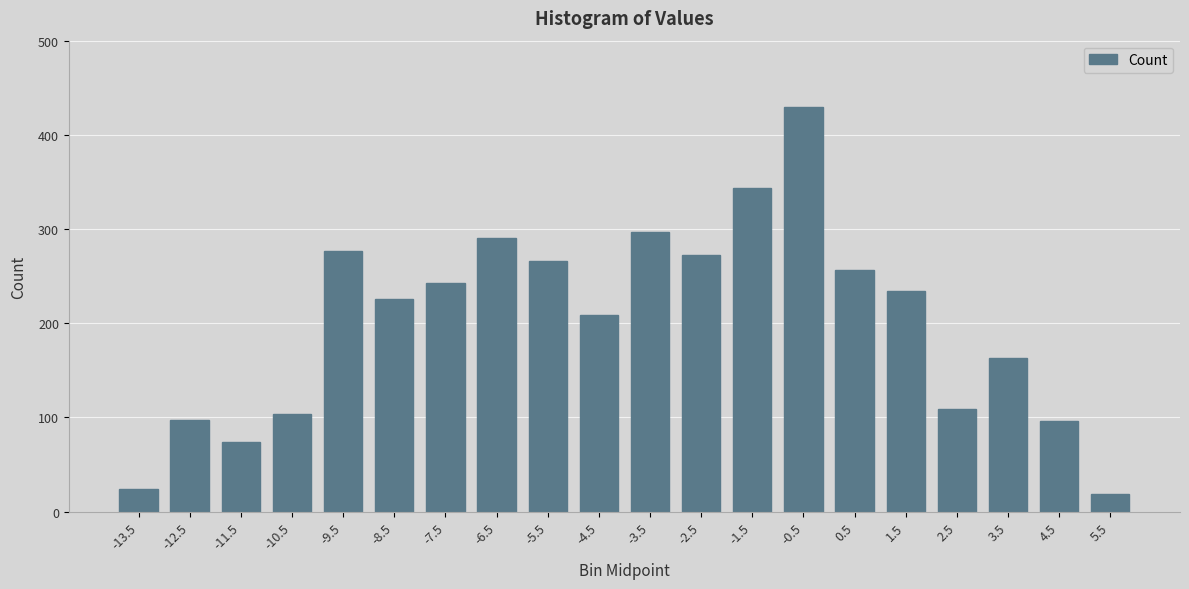

Where is the data nearest to the value 224?

-8.5